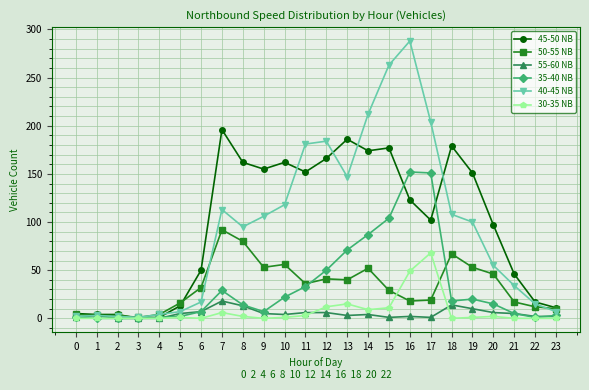

List the series in order of their peak value, highest first.

40-45 NB, 45-50 NB, 35-40 NB, 50-55 NB, 30-35 NB, 55-60 NB